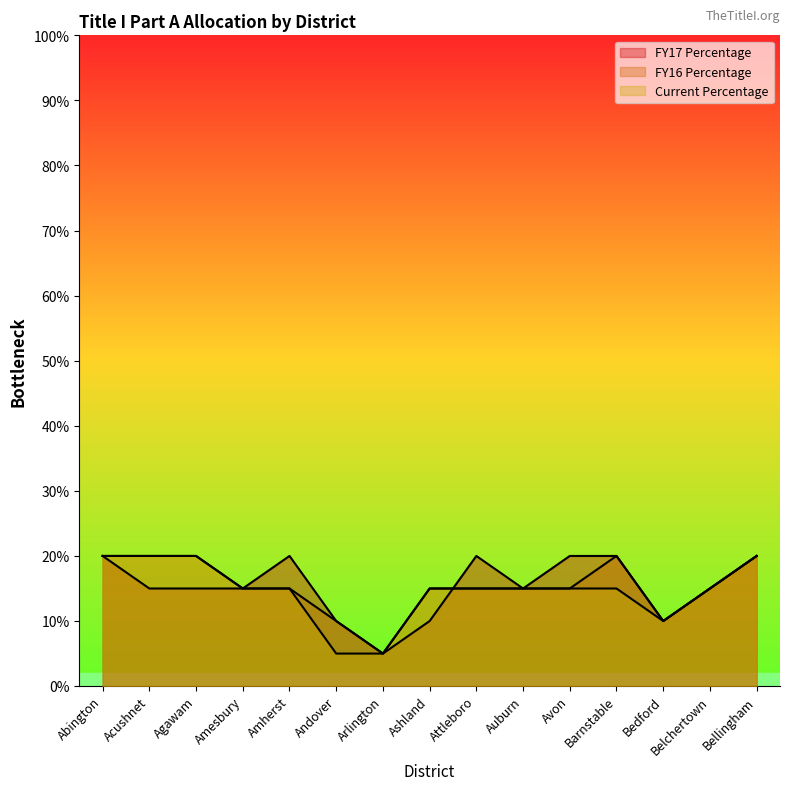

Is the value of Current Percentage at Auburn greater than the value of FY17 Percentage at Acushnet?

No